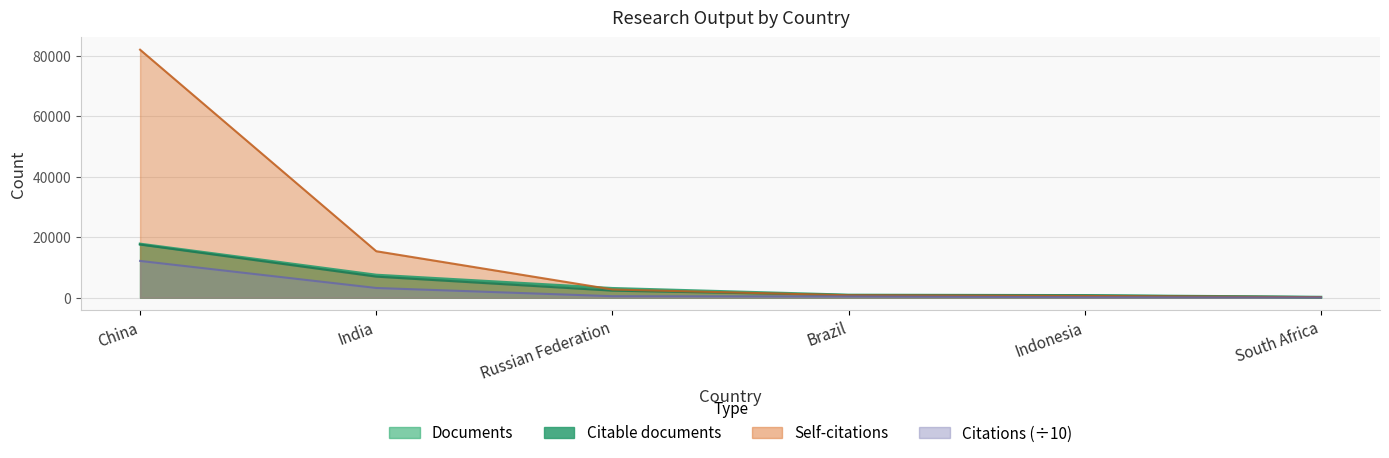

After their last crossing, which series has the higher values: Documents or Self-citations?

Documents